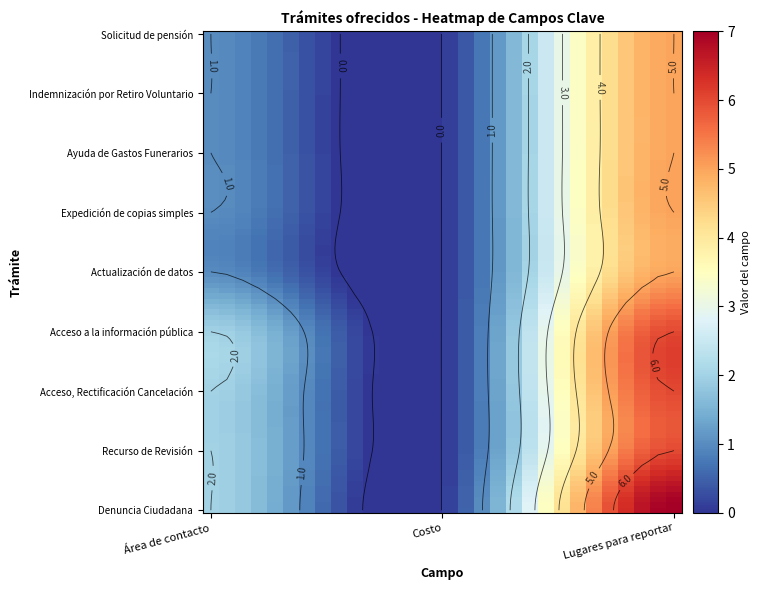

How many values in the Ayuda de Gastos Funerarios series exceed 1?

1